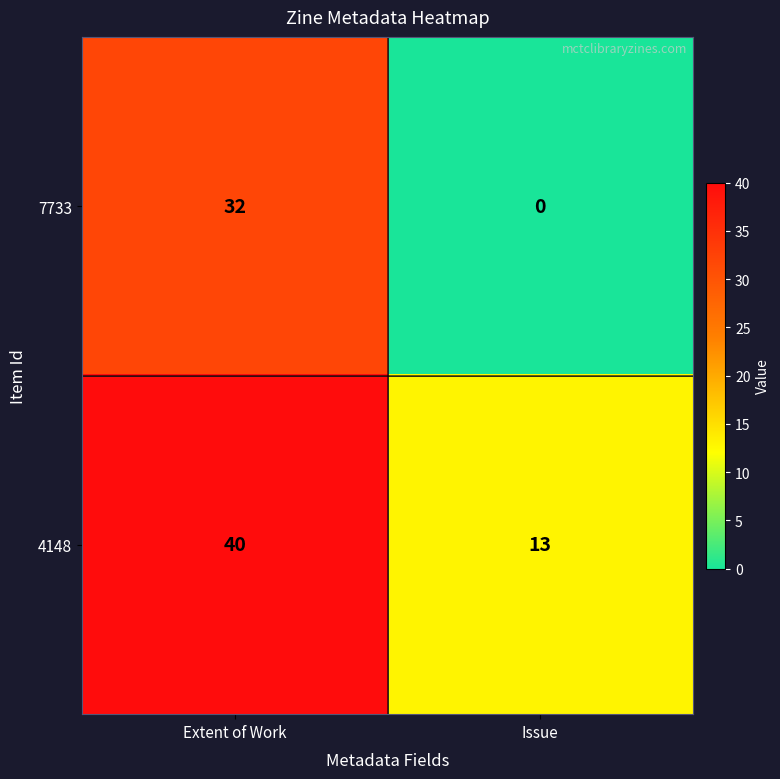

What is the spread (max minus min) of values at Extent of Work?

8